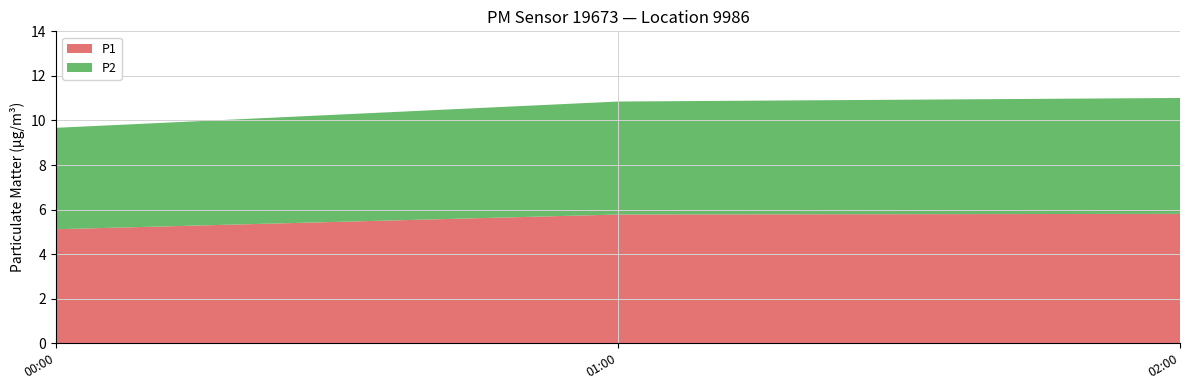

True or false: P1 has a value of 1.7 at 01:00.

False